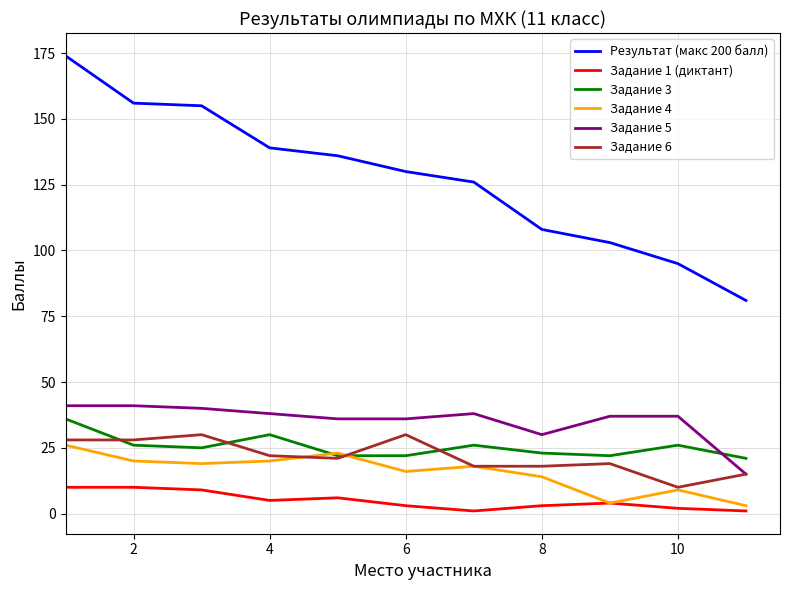

Which series has the largest range (max minus min)?

Результат (макс 200 балл)